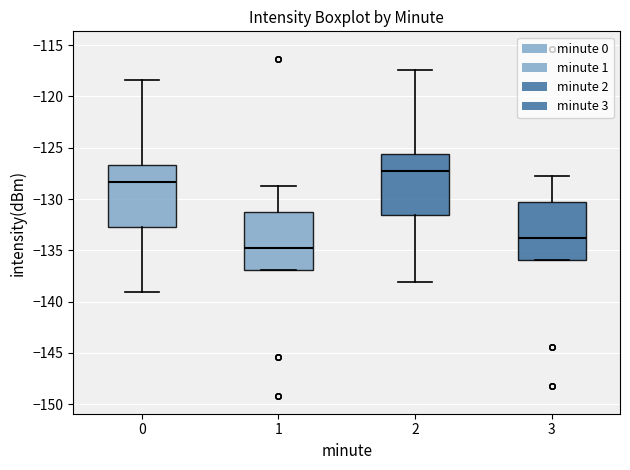

Reading left to right, transcribe this box plot: for each box, give where its median line is, the range the box spans, and where its two whiskers end, as read against the y-axis. The values are not printed on the chart, so give them approximately, as read against the axis.

0: median -128.5, box -132.5 to -126.5, whiskers -139.0 to -118.5
1: median -135.0, box -137.0 to -131.5, whiskers -137.0 to -128.5
2: median -127.0, box -131.5 to -125.5, whiskers -138.0 to -117.5
3: median -134.0, box -136.0 to -130.5, whiskers -136.0 to -127.5